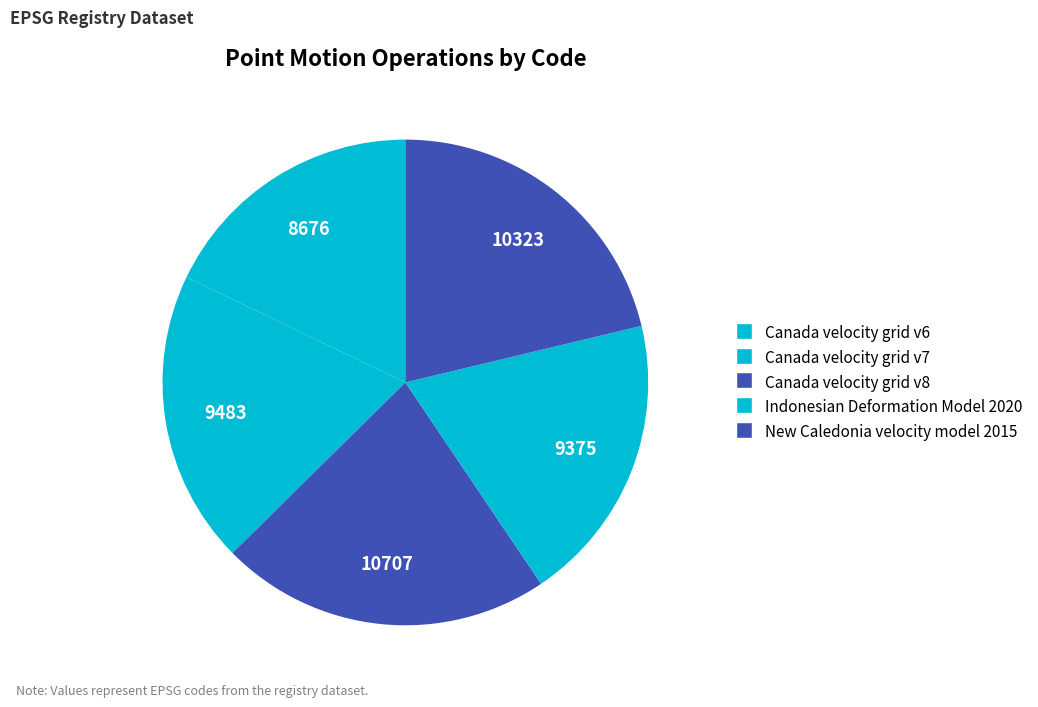

How many slices are in this pie chart?

5